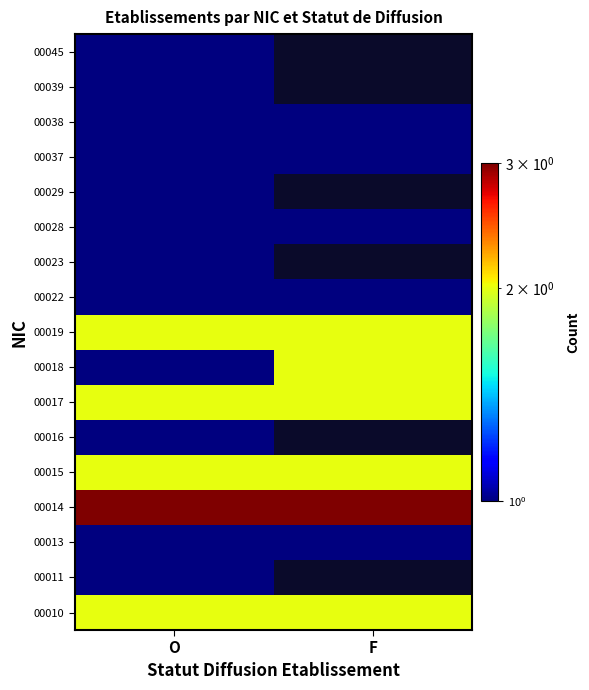

Count the number of data series in this chart.

17